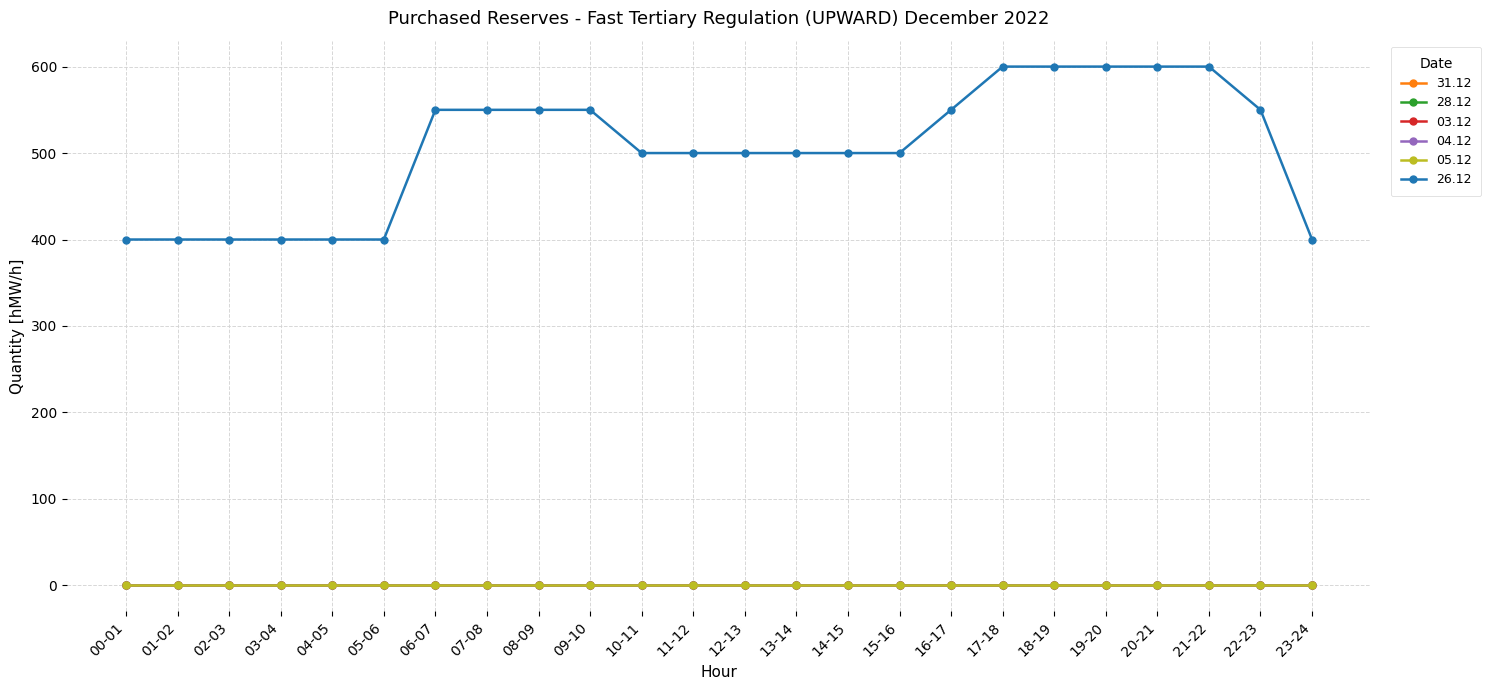

Reading right to left, extract all data points from this chart.

31.12: 0	0	0	0	0	0	0	0	0	0	0	0	0	0	0	0	0	0	0	0	0	0	0	0
28.12: 0	0	0	0	0	0	0	0	0	0	0	0	0	0	0	0	0	0	0	0	0	0	0	0
03.12: 0	0	0	0	0	0	0	0	0	0	0	0	0	0	0	0	0	0	0	0	0	0	0	0
04.12: 0	0	0	0	0	0	0	0	0	0	0	0	0	0	0	0	0	0	0	0	0	0	0	0
05.12: 0	0	0	0	0	0	0	0	0	0	0	0	0	0	0	0	0	0	0	0	0	0	0	0
26.12: 400	550	600	600	600	600	600	550	500	500	500	500	500	500	550	550	550	550	400	400	400	400	400	400